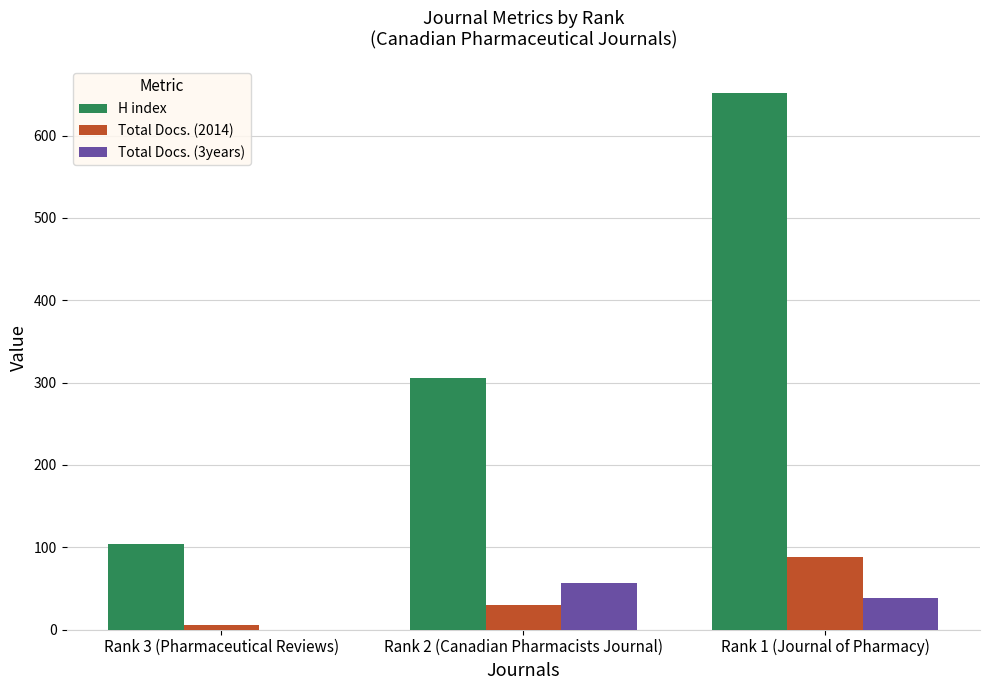

Which series has the largest total across all categories?

H index